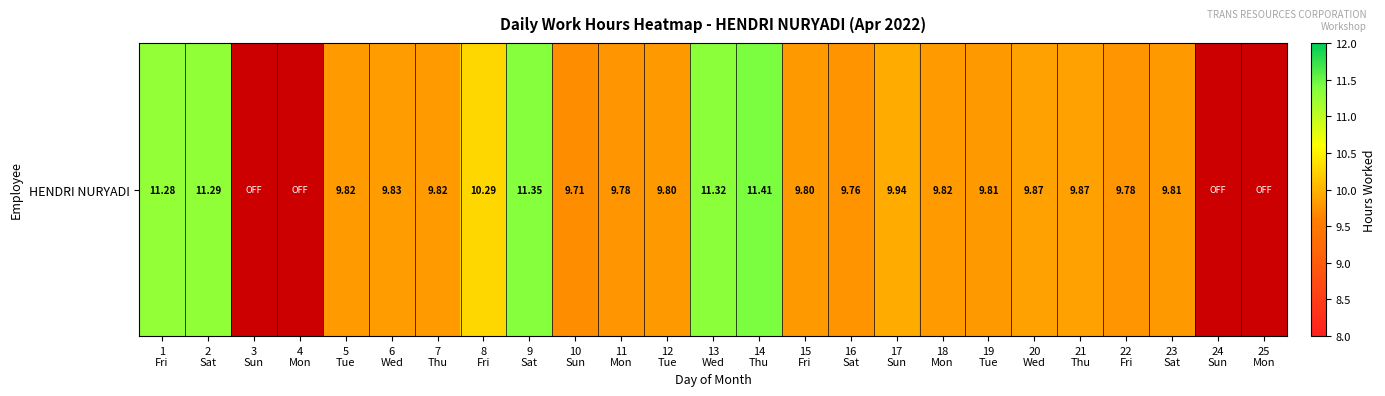

Reading left to right, list all the values displayed in this chart.

11.3	11.3	0.0	0.0	9.8	9.8	9.8	10.3	11.3	9.7	9.8	9.8	11.3	11.4	9.8	9.8	9.9	9.8	9.8	9.9	9.9	9.8	9.8	0.0	0.0